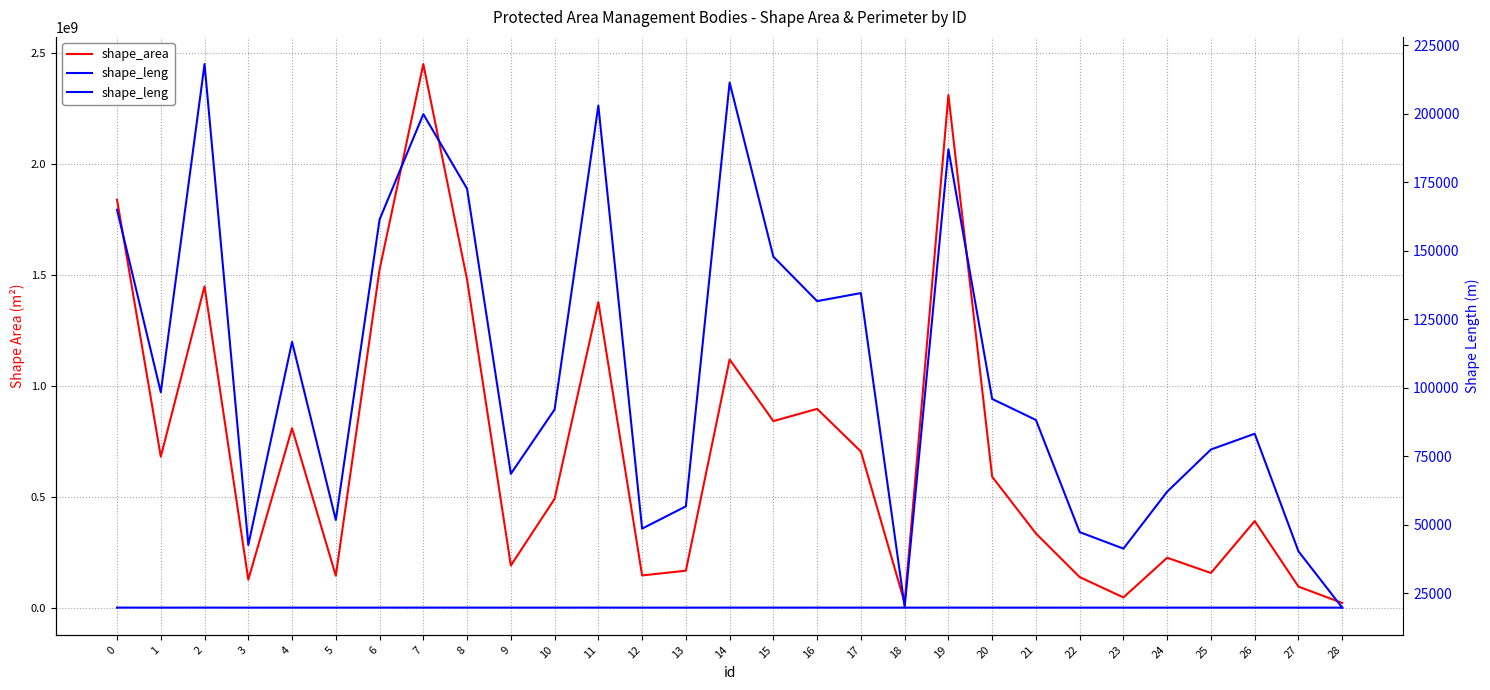

True or false: shape_leng and shape_area cross at least once.

False